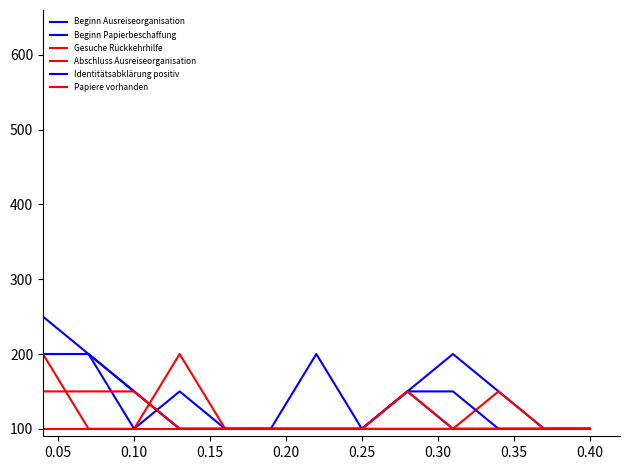

True or false: Abschluss Ausreiseorganisation and Beginn Ausreiseorganisation intersect in this chart.

False